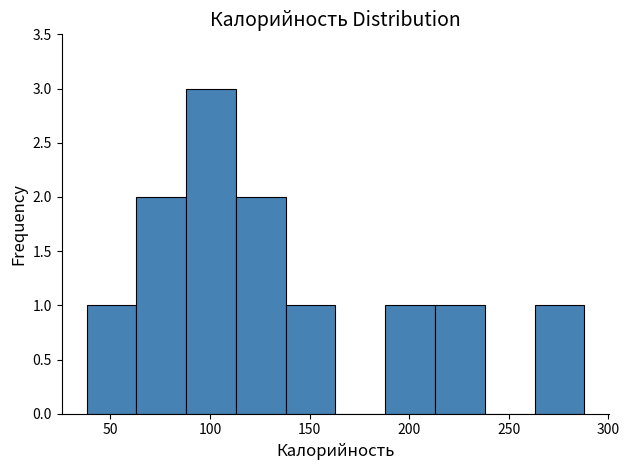

What is the height of the bar covering 138 to 163 on the x-axis? Neither the bar edges nor the heights are printed on the chart, so give them approximately, as read against the axes.

1